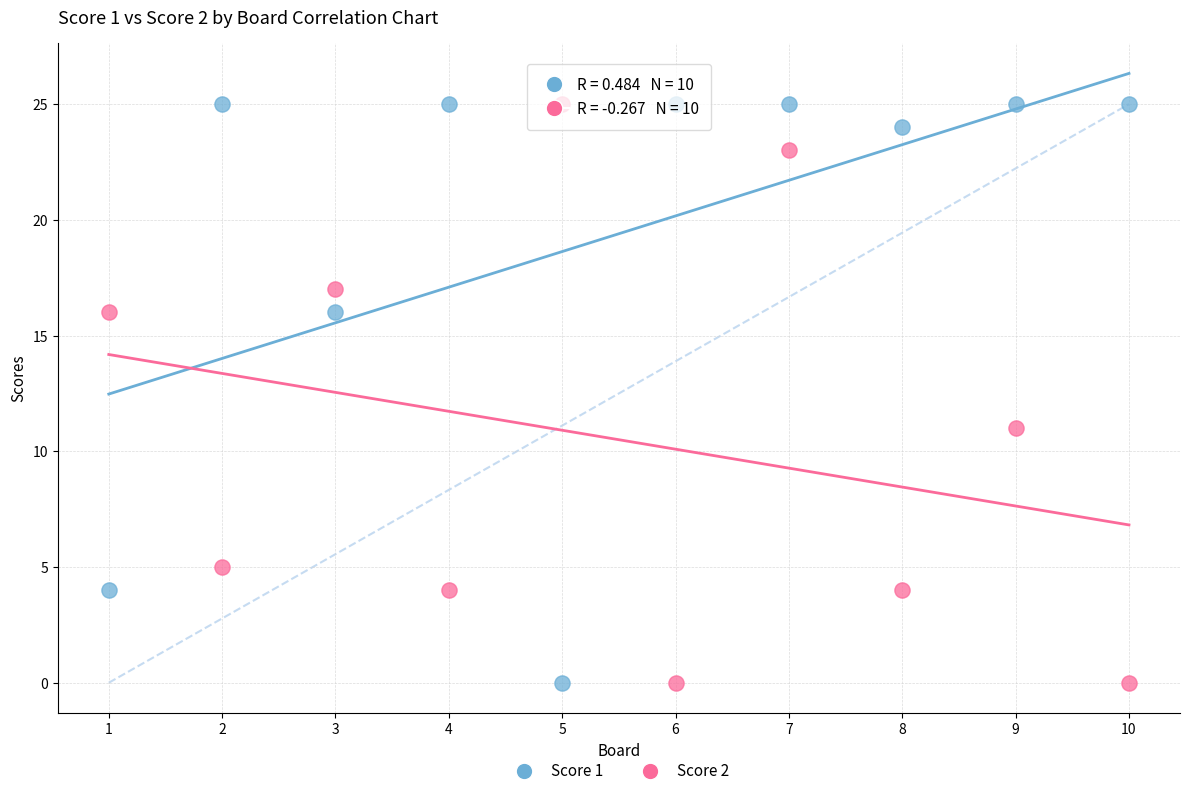

Across all series, what Y value is closest to 12?

11